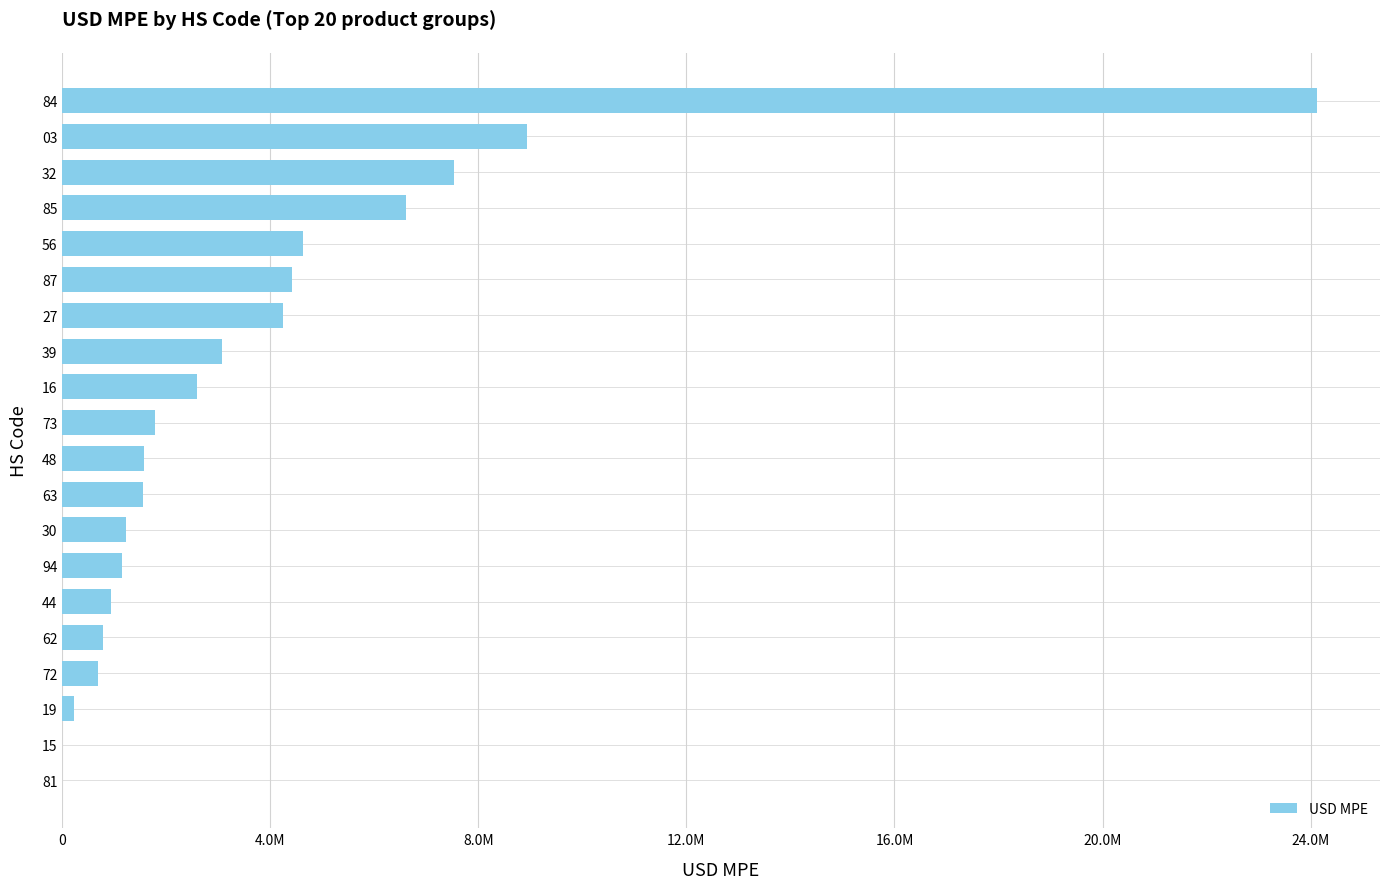

How many data points are above 1785799?

10